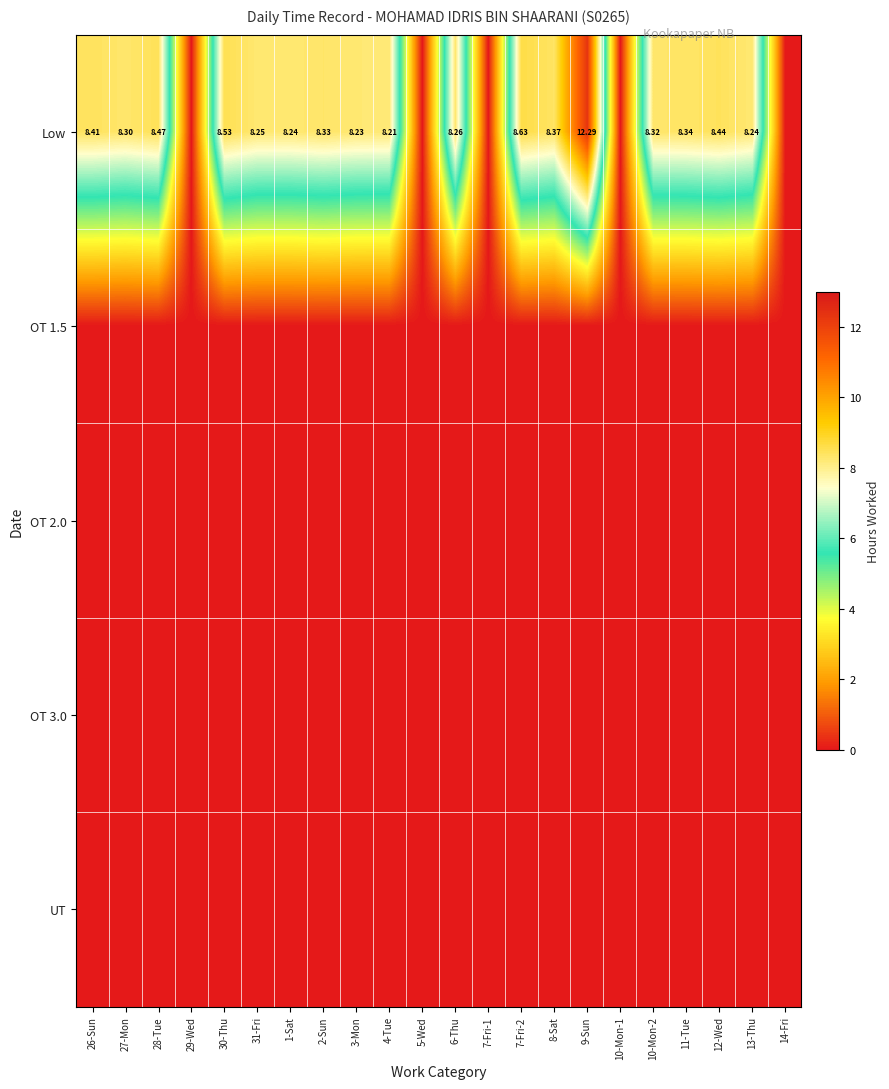

What is the spread (max minus min) of values at 9-Sun?

12.3